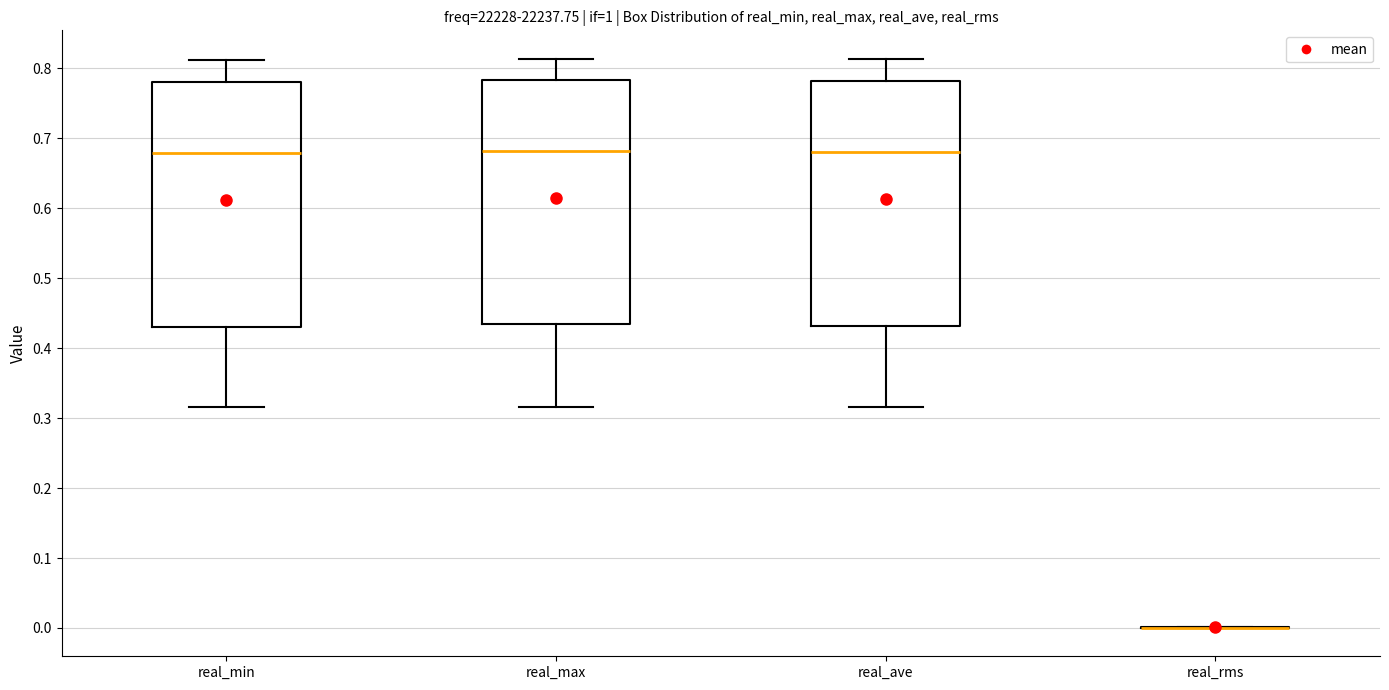

Reading left to right, transcribe this box plot: for each box, give where its median line is, the range the box spans, and where its two whiskers end, as read against the y-axis. The values are not printed on the chart, so give them approximately, as read against the axis.

real_min: median 0.68, box 0.43 to 0.78, whiskers 0.32 to 0.81
real_max: median 0.68, box 0.43 to 0.78, whiskers 0.32 to 0.81
real_ave: median 0.68, box 0.43 to 0.78, whiskers 0.32 to 0.81
real_rms: box collapsed to a line at 0.00, whiskers 0.00 to 0.00